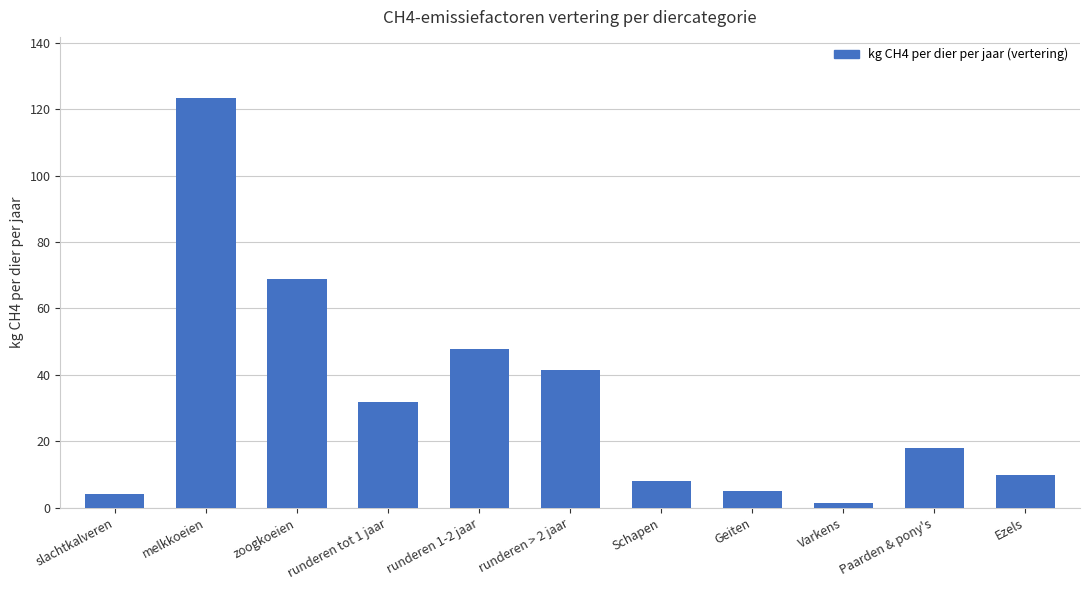

How many categories are shown in the chart?

11